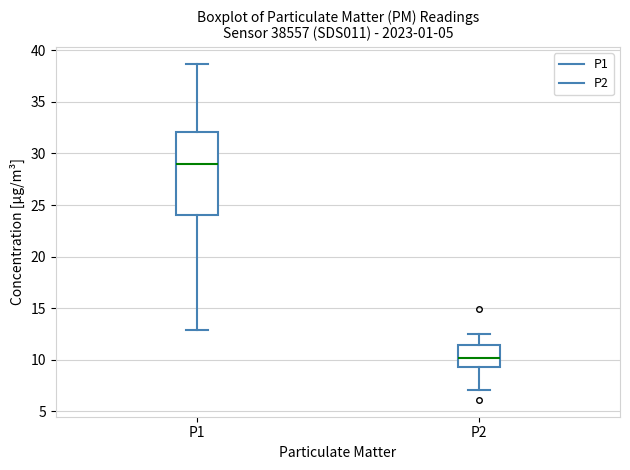

Comparing the boxes themselves (not the whiskers), which one is the tallest?

P1